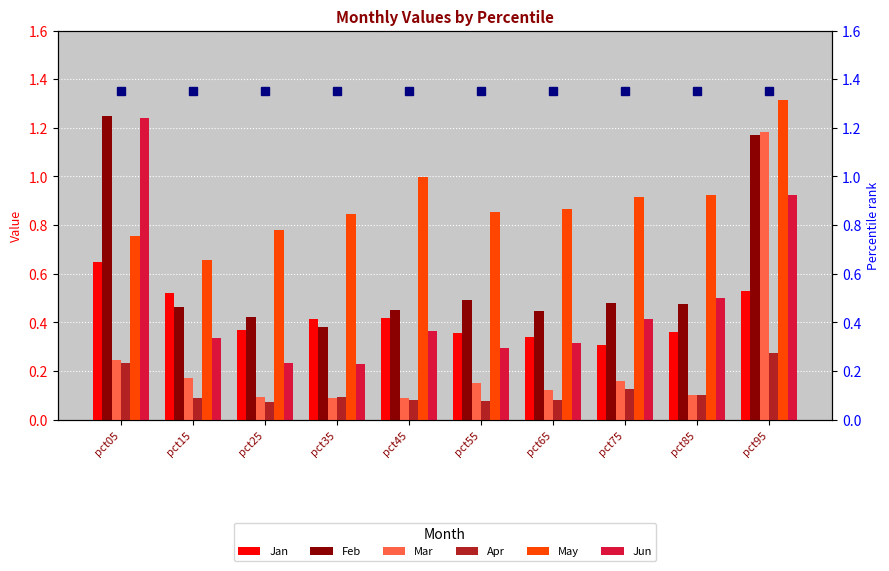

Is it true that May equals 0.9 at pct65?

True